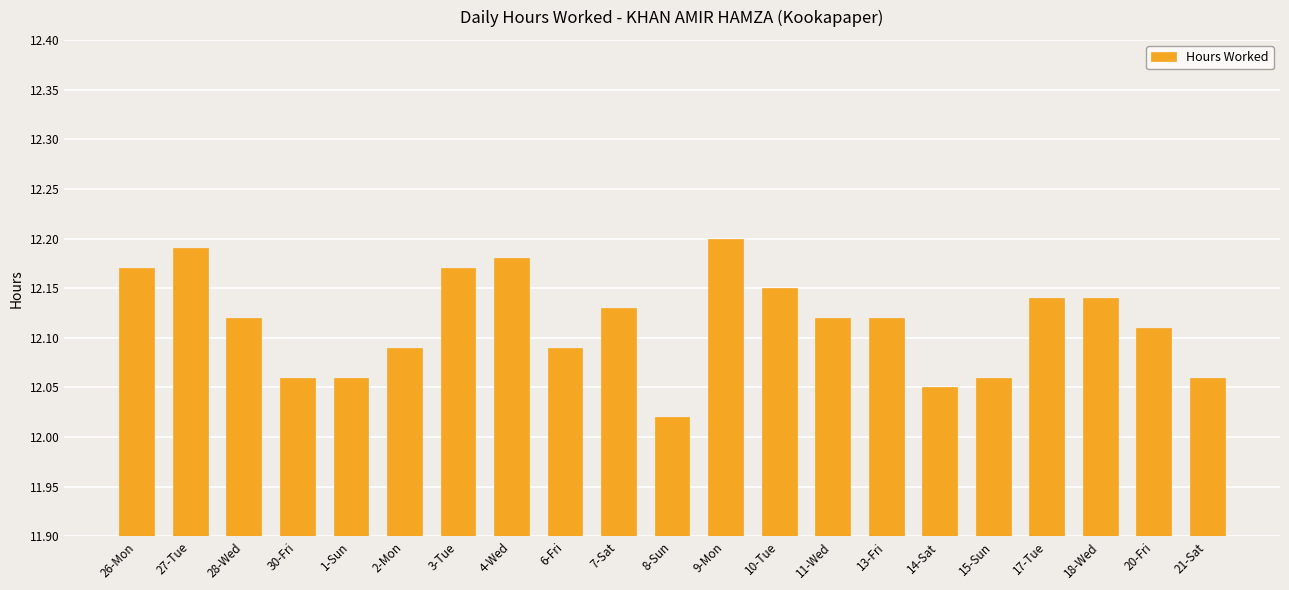

Count the values in the range 12 to 13.

21